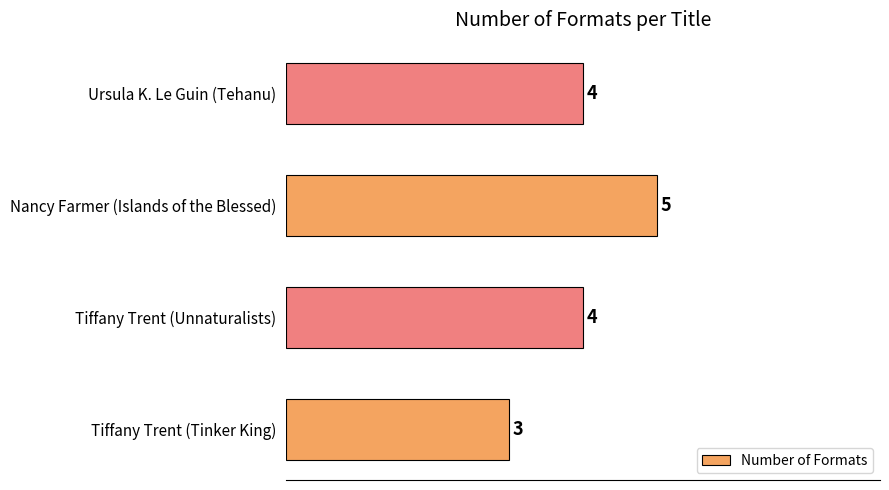

What is the average value?

4